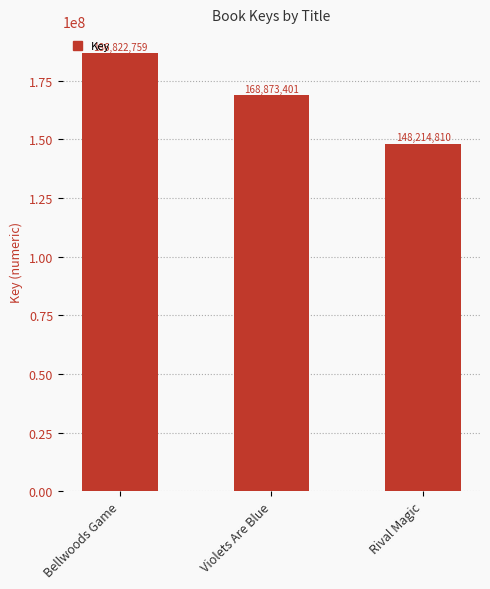

Reading right to left, transcribe all the data shown in this chart.

148214810	168873401	186822759